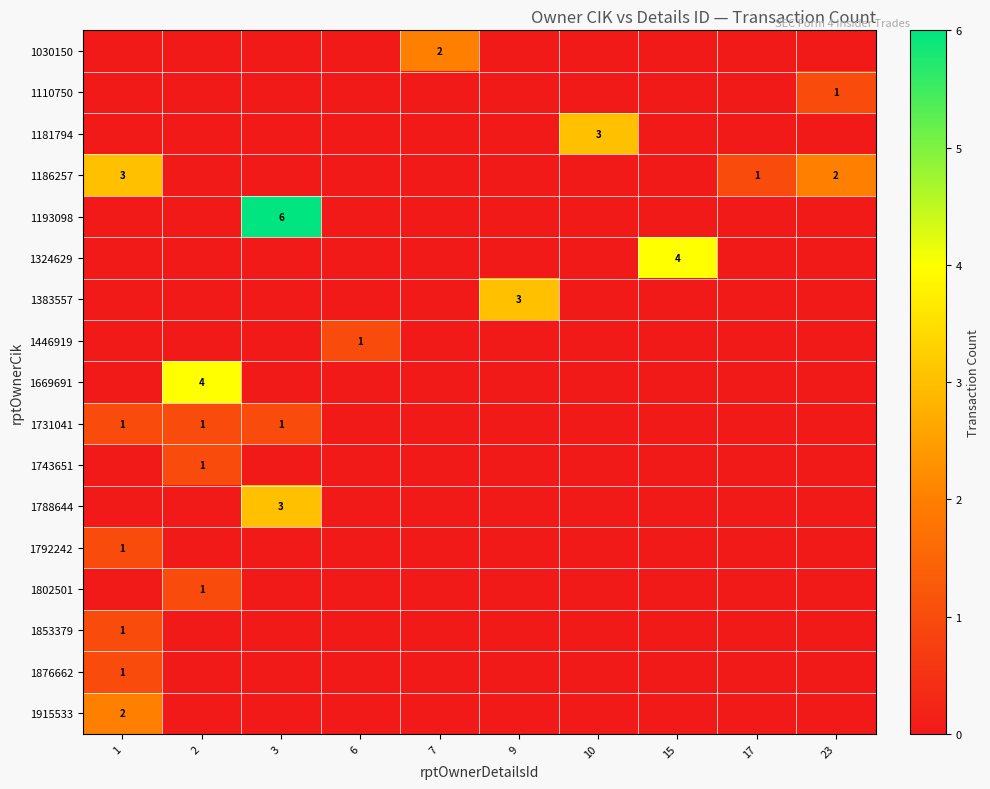

Is it true that 1731041 equals 1 at 3?

True